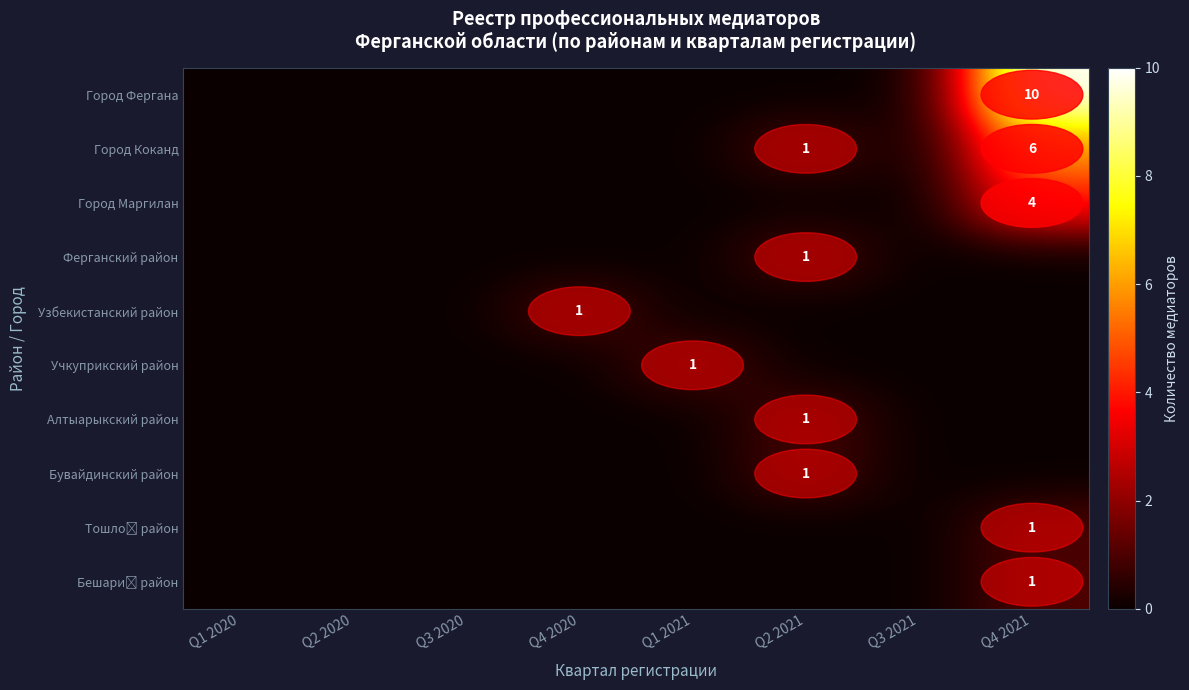

How many positive values does the row_4 series have?

1